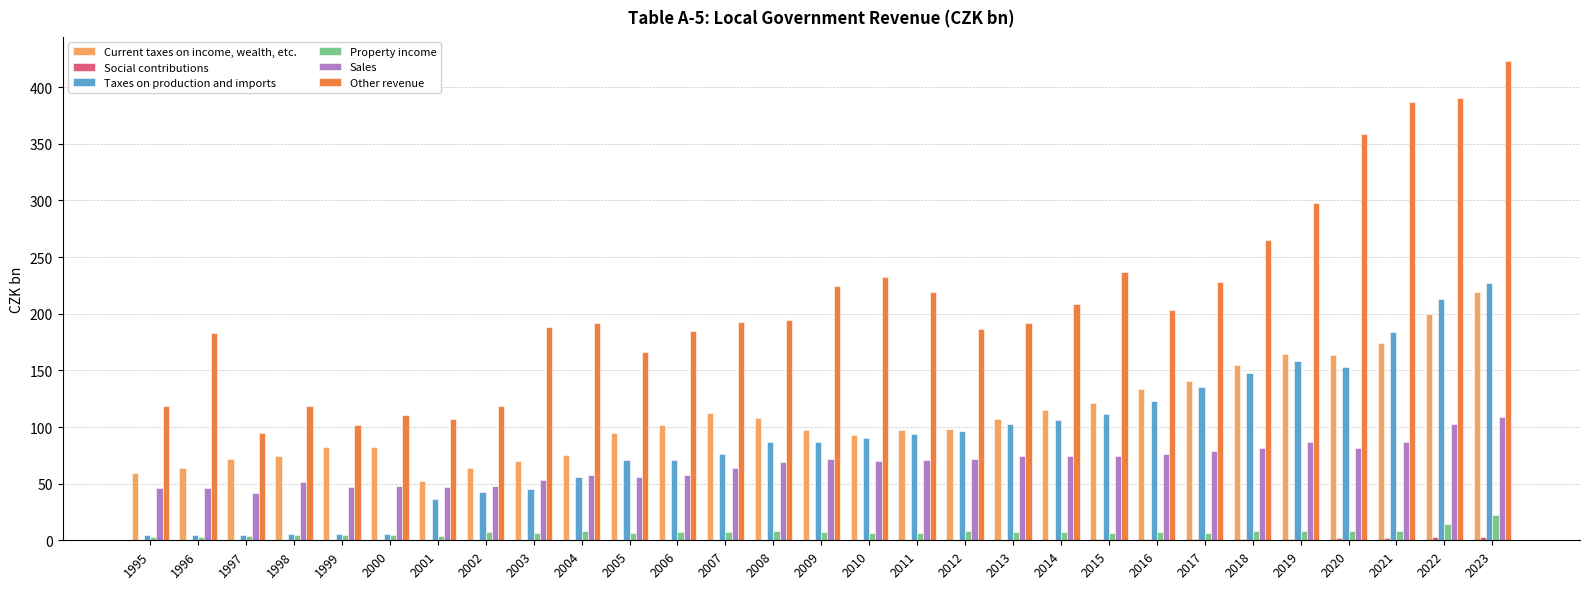

Which series has the largest total across all categories?

Other revenue